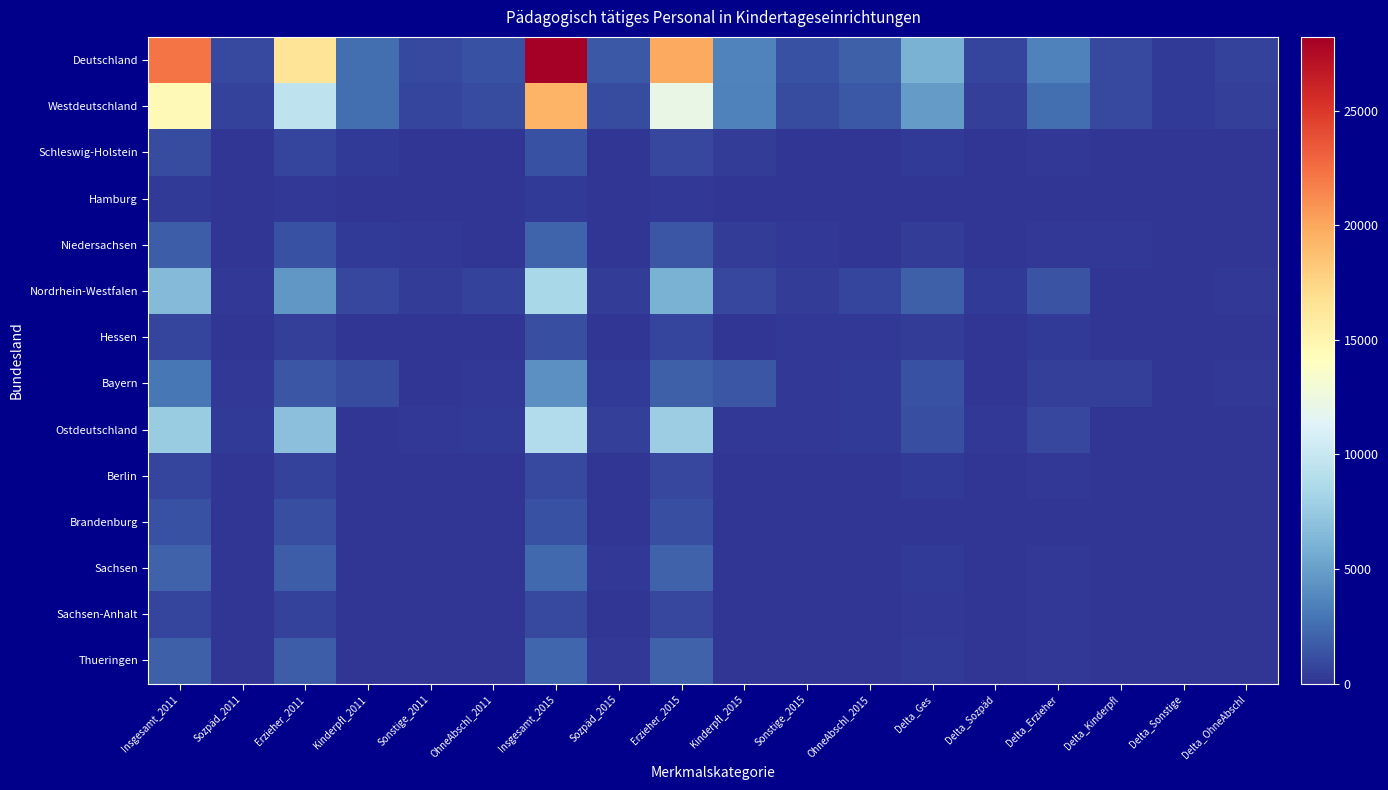

Count the number of data series in this chart.

14